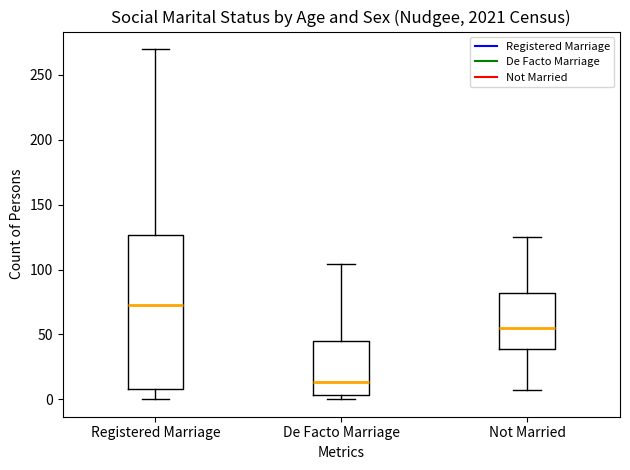

Where is the lower edge of the box for Registered Marriage on the y-axis? The values are not printed on the chart, so give them approximately, as read against the axis.

10